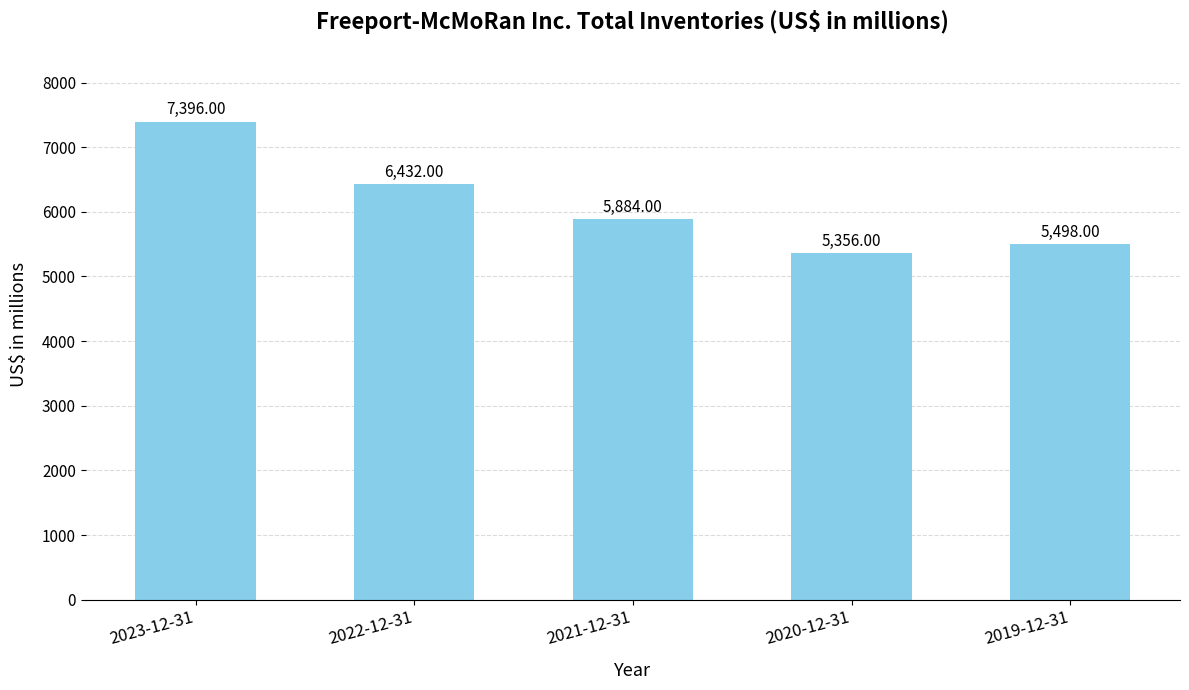

What is the label of the 1st bar from the right?

2019-12-31